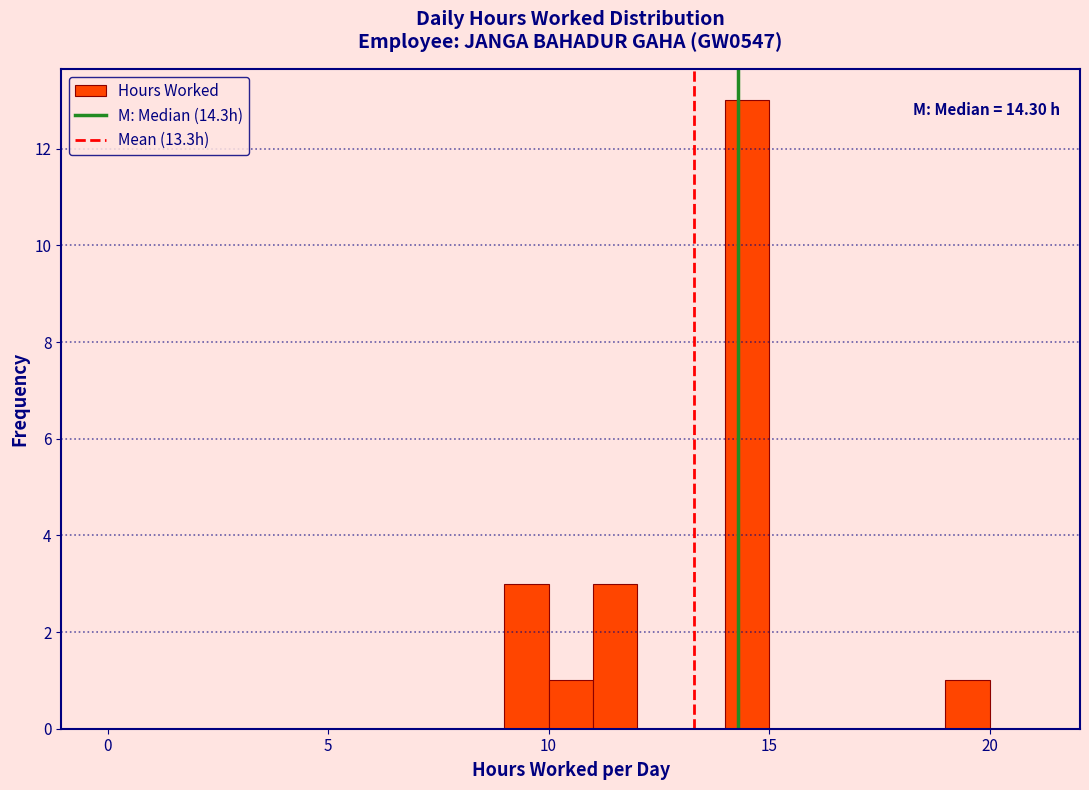

Read against the x-axis, roughly where is the centre of the tallest bar?

14.5